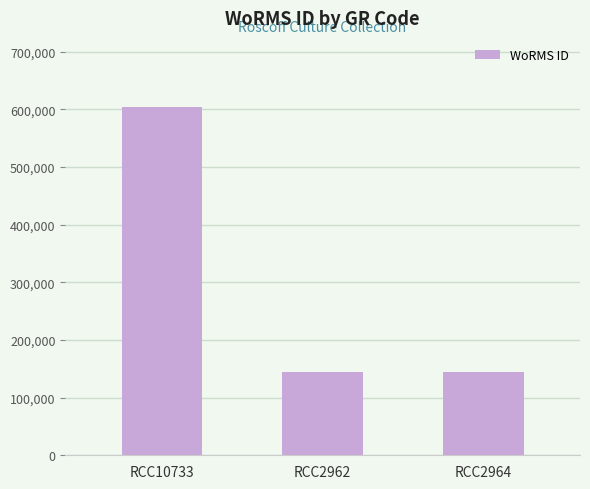

What is the minimum value shown in the chart?

144187